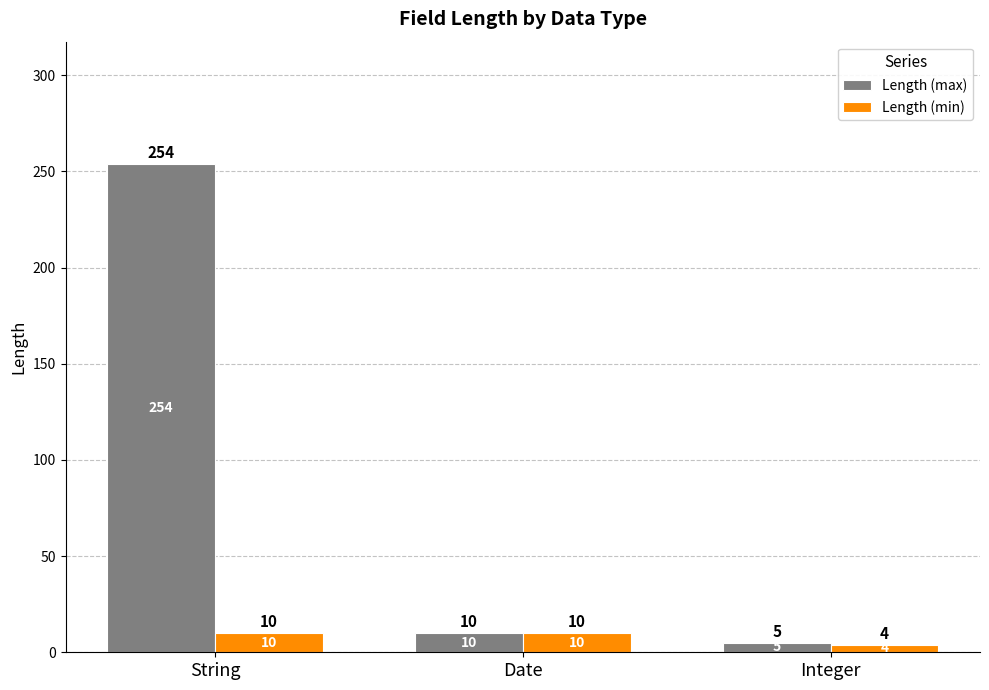

Which series changed the most between String and Date?

Length (max)